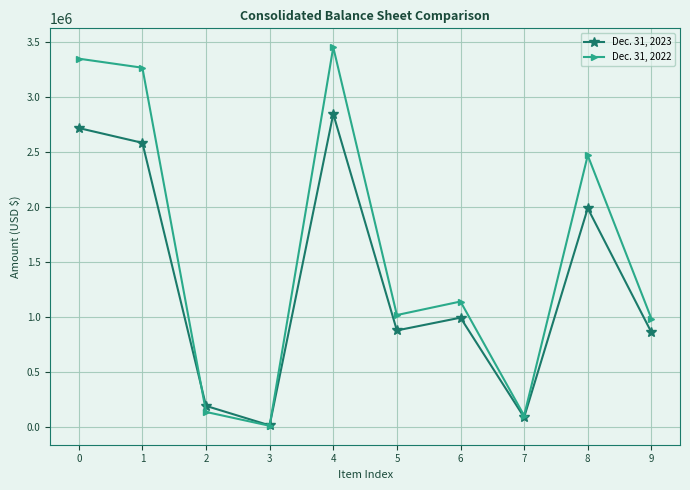

Reading left to right, what are all the values shown in this chart?

Dec. 31, 2023: 0=2718486	1=2583825	2=188370	3=10846	4=2846932	5=875442	6=991698	7=84000	8=1987909	9=859023
Dec. 31, 2022: 0=3350150	1=3267815	2=133132	3=7033	4=3454101	5=1015566	6=1138749	7=100000	8=2469431	9=983670